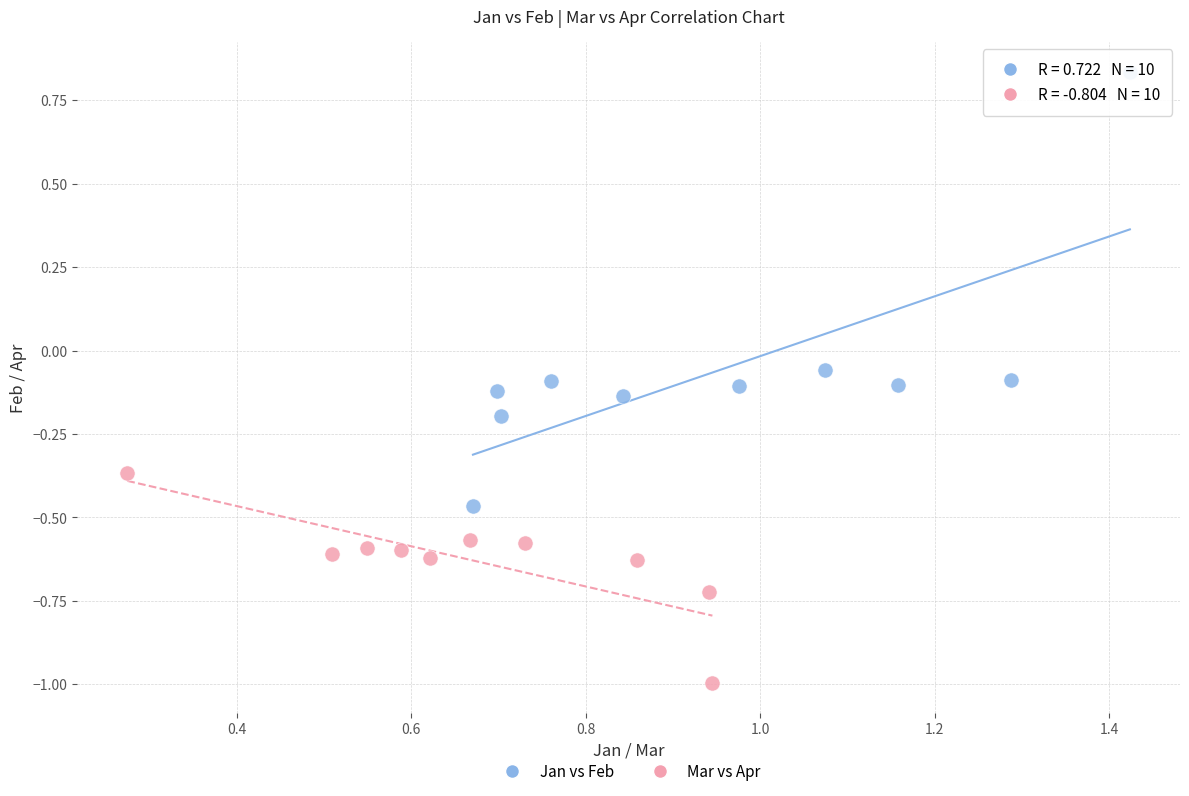

Which series has the widest spread of Y values?

Jan vs Feb